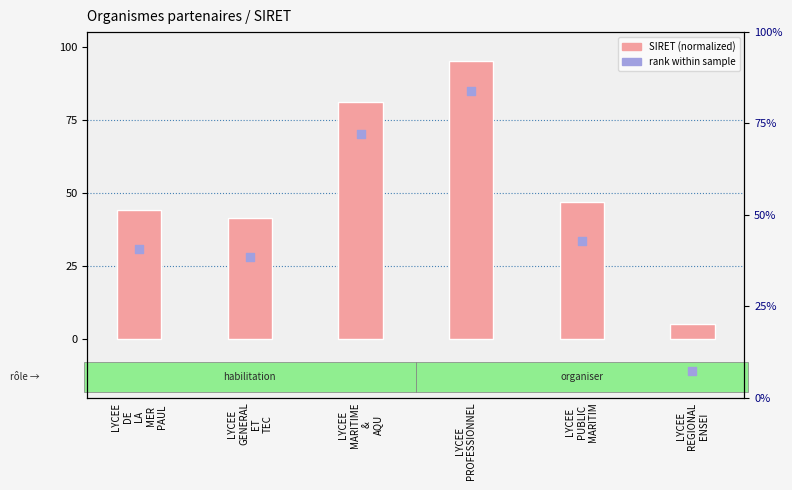

Which series contains the highest Y value?

SIRET (normalized)